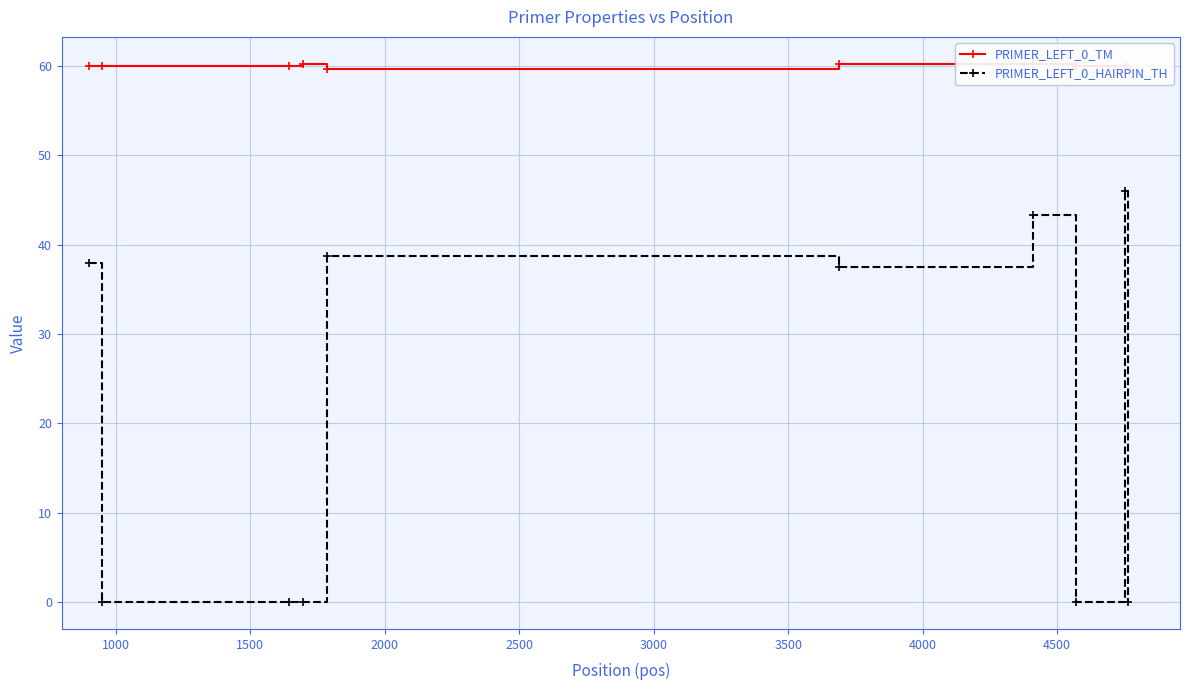

What is the difference between the maximum and minimum values in the PRIMER_LEFT_0_HAIRPIN_TH series?

46.0